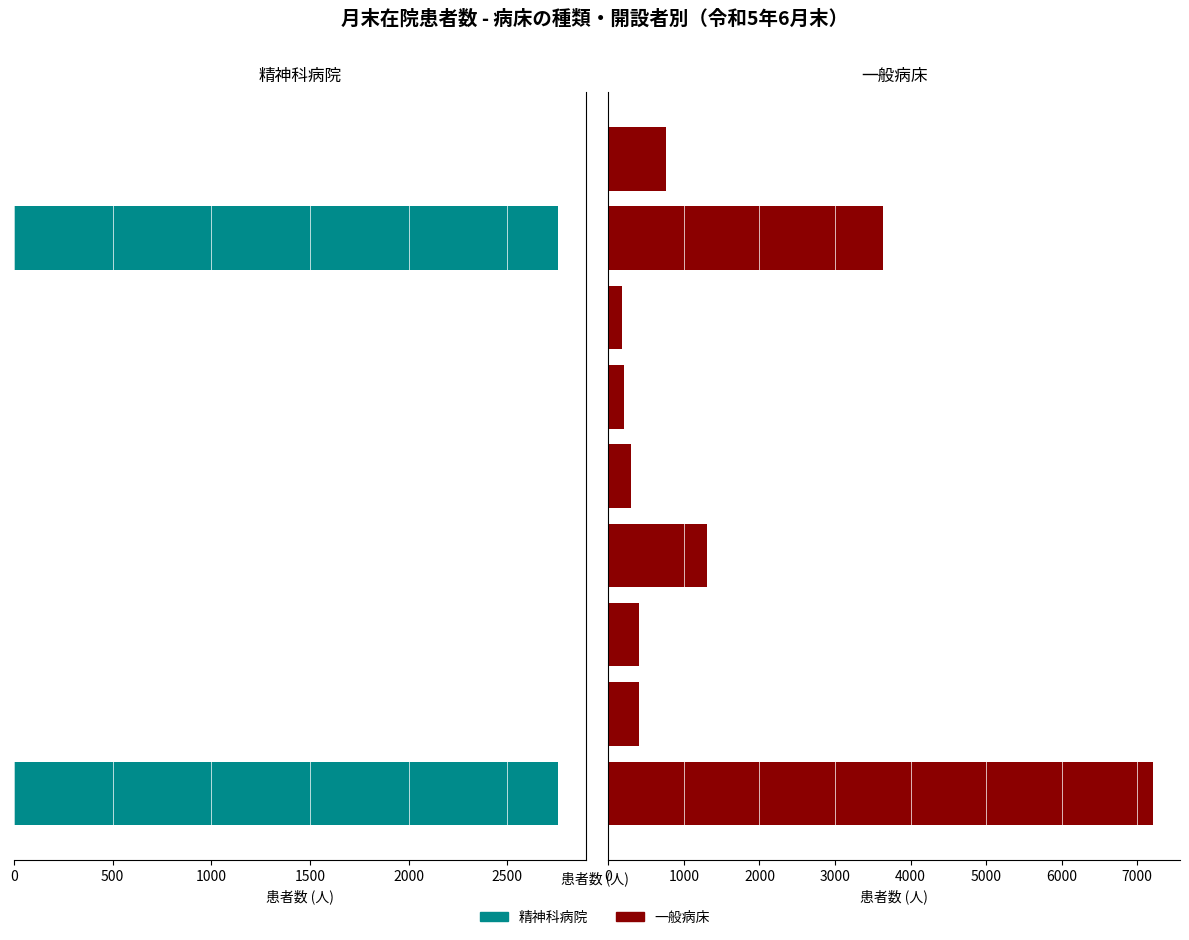

What is the average value of the 精神科病院 series?

613